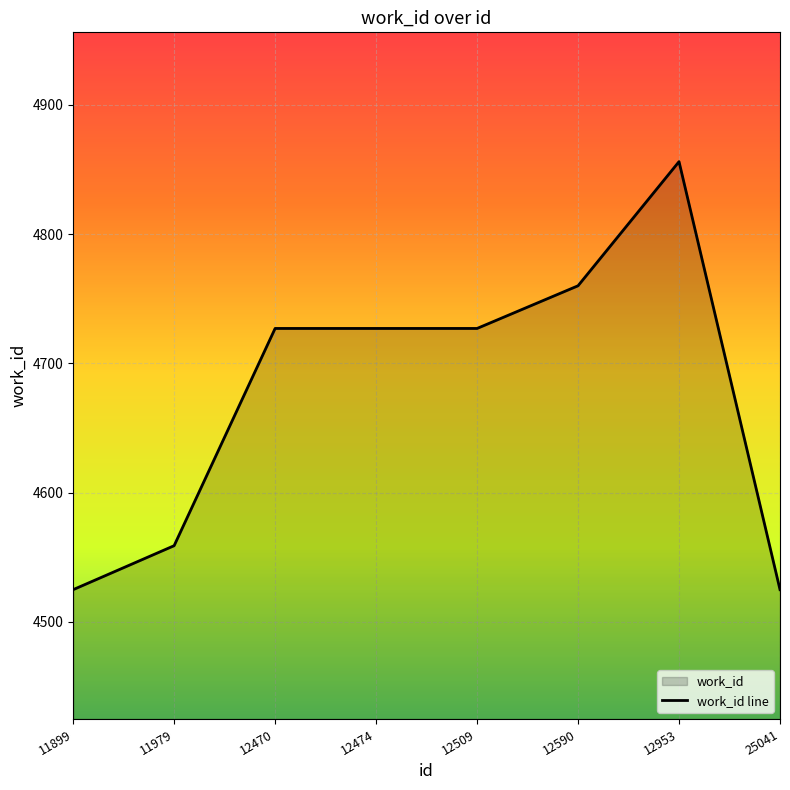

Reading right to left, what are all the values shown in this chart?

4525	4856	4760	4727	4727	4727	4559	4525